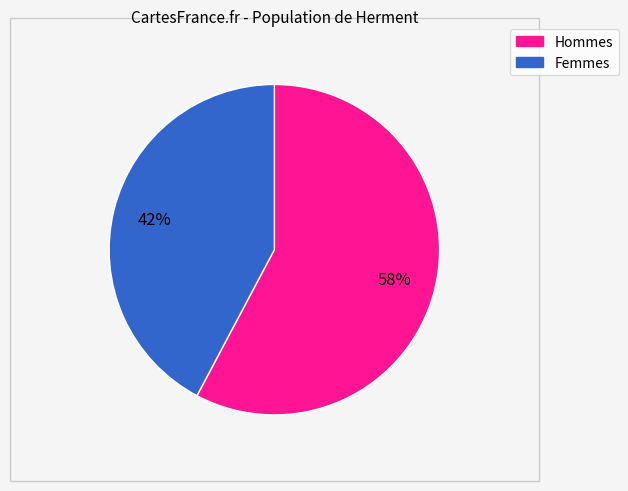

To the nearest percent, what is the average slice percentage?

50%